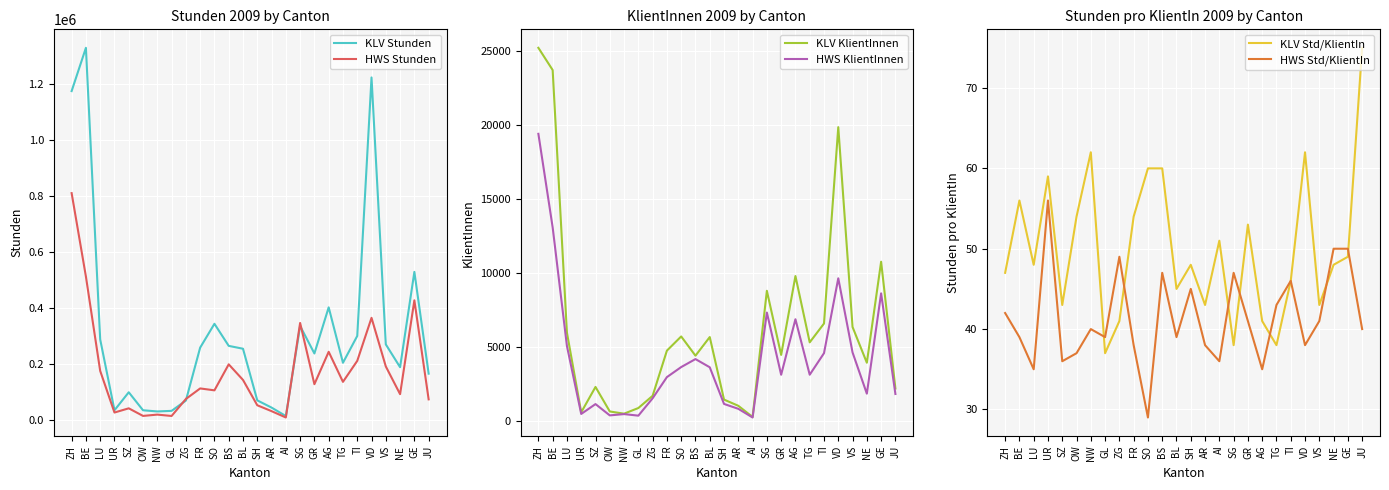

Rank the series at NW from lowest to highest value.

HWS Std/KlientIn, KLV Std/KlientIn, HWS KlientInnen, KLV KlientInnen, HWS Stunden, KLV Stunden